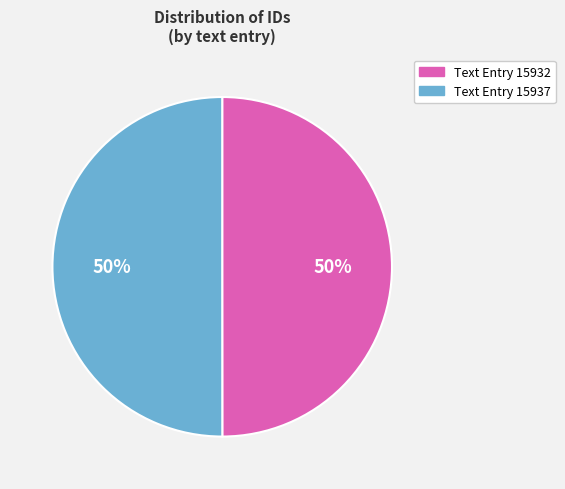

To the nearest percent, what percentage of the pie is Text Entry 15937?

50%